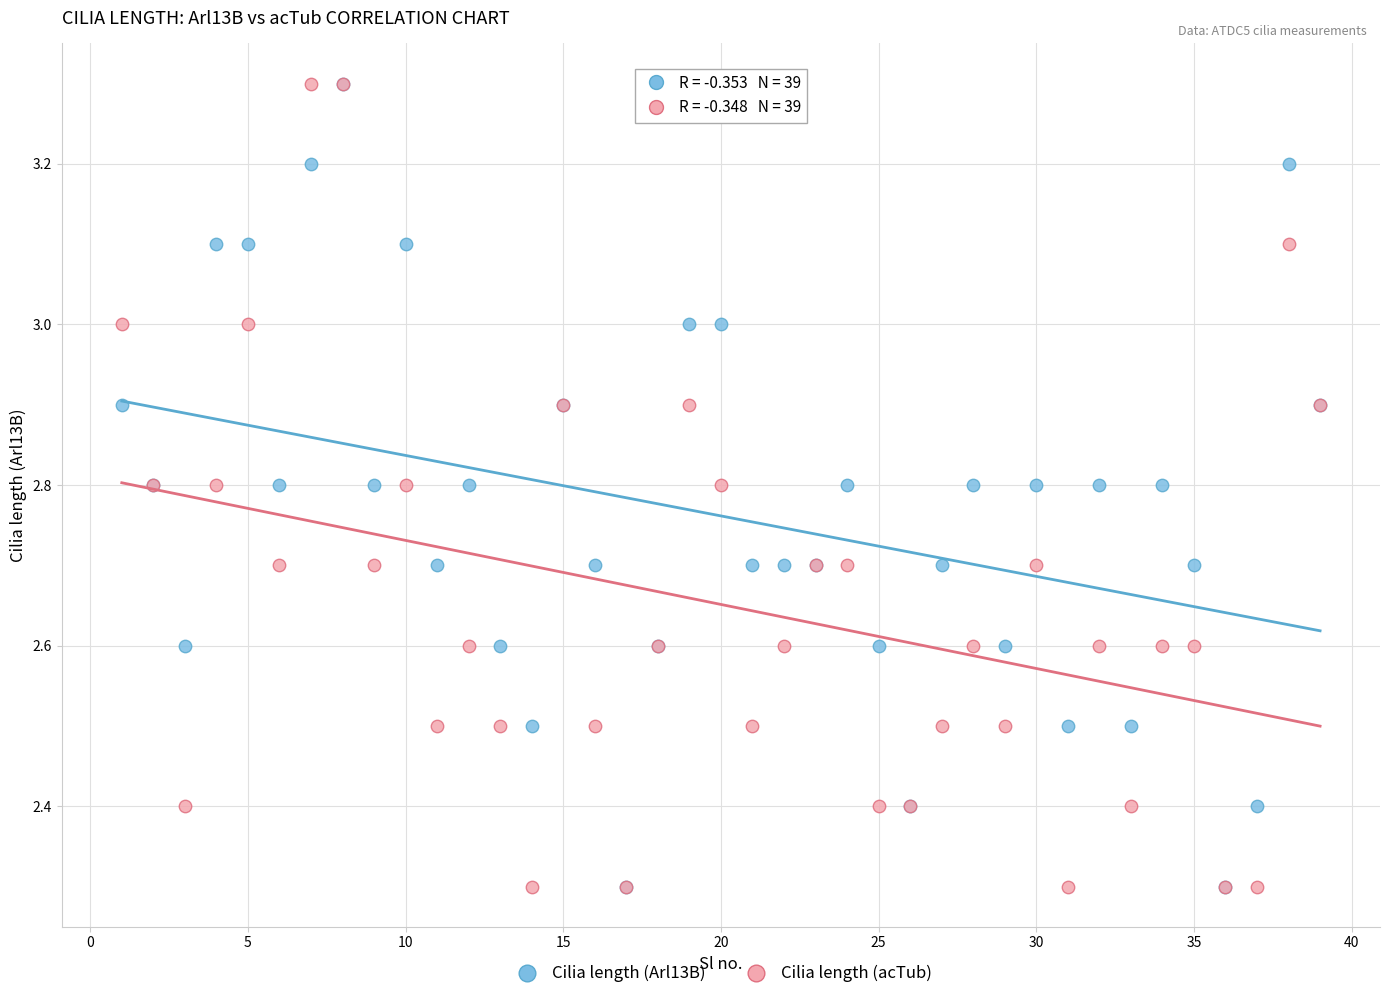

What are all the series names shown in the legend?

Cilia length (Arl13B), Cilia length (acTub)